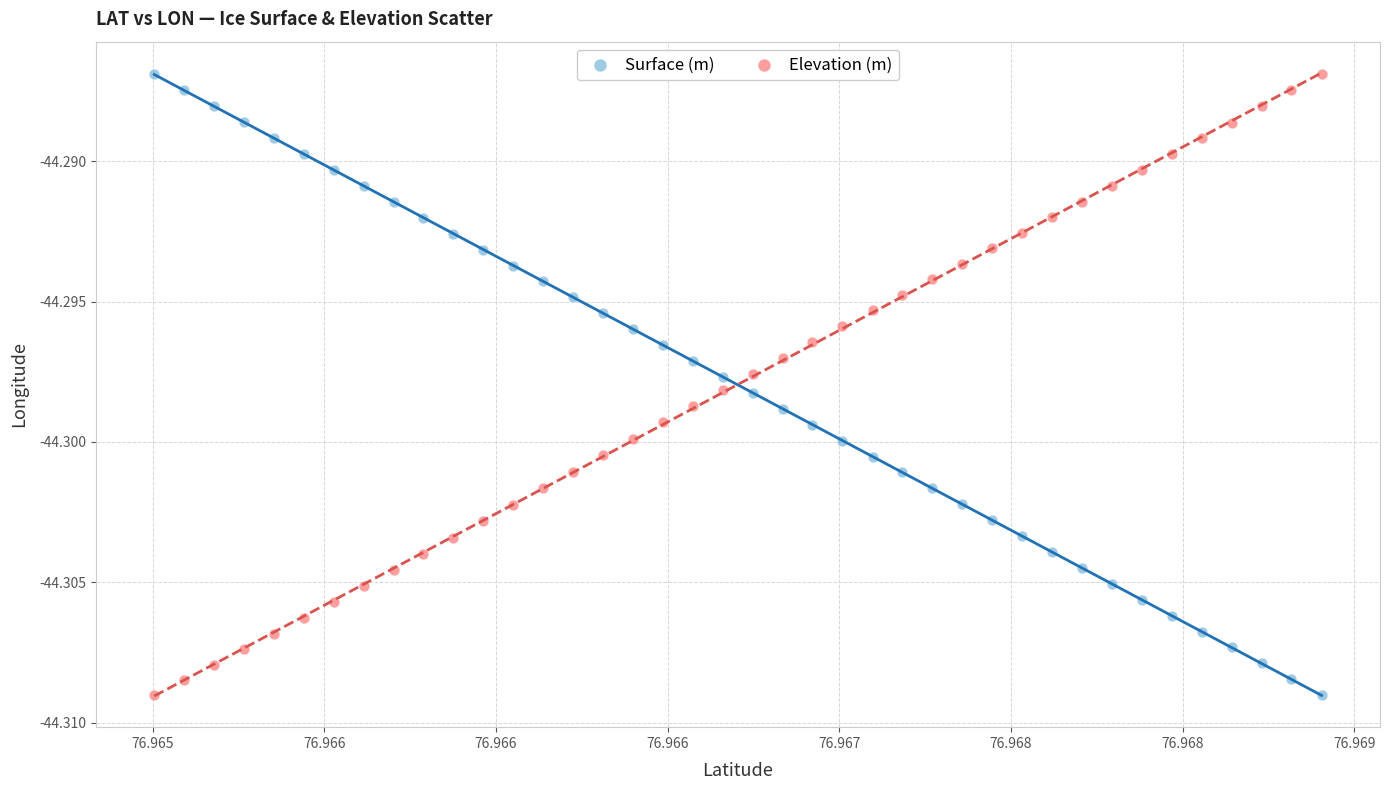

What are all the series names shown in the legend?

Surface (m), Elevation (m)